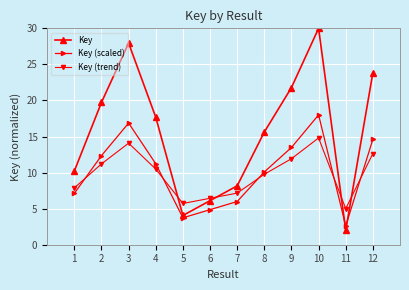

True or false: Key and Key (trend) intersect in this chart.

True